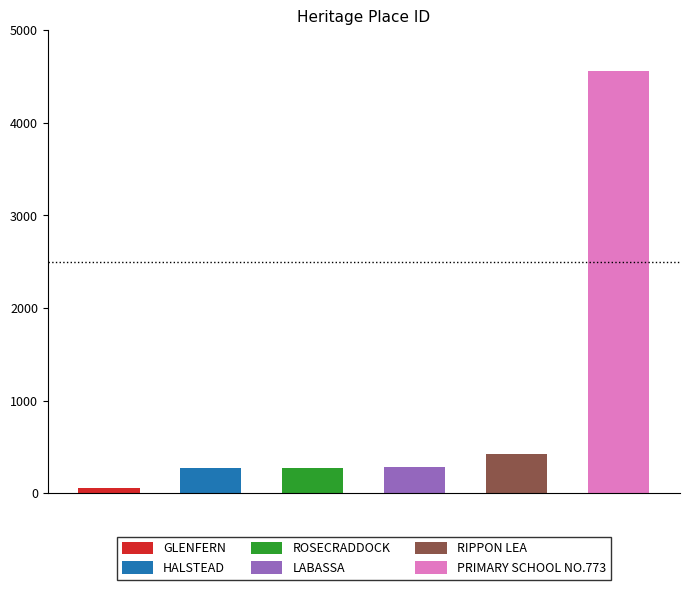

What is the maximum value shown in the chart?

4565